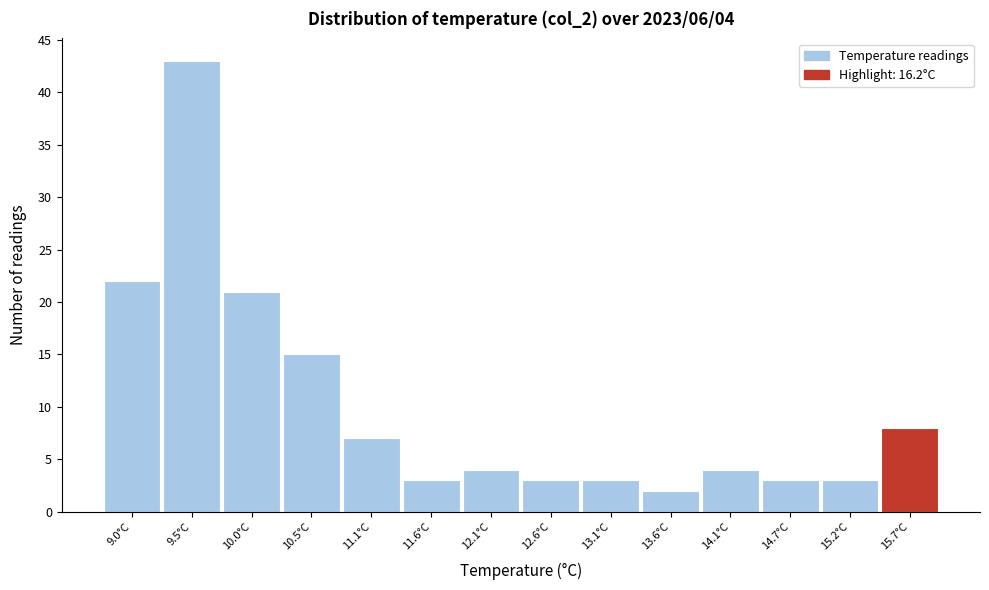

Reading left to right, list all the values displayed in this chart.

22	43	21	15	7	3	4	3	3	2	4	3	3	8